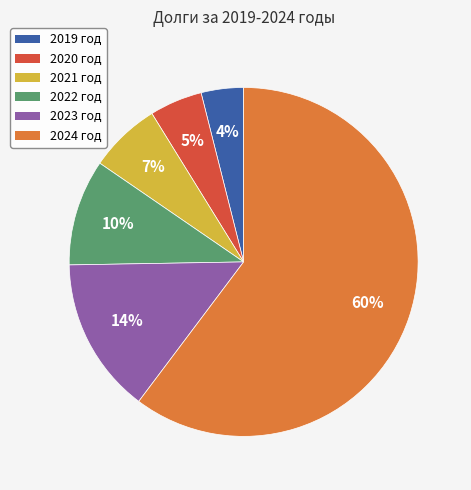

To the nearest percent, what is the combined percentage of 2023 год and 2022 год?

24%